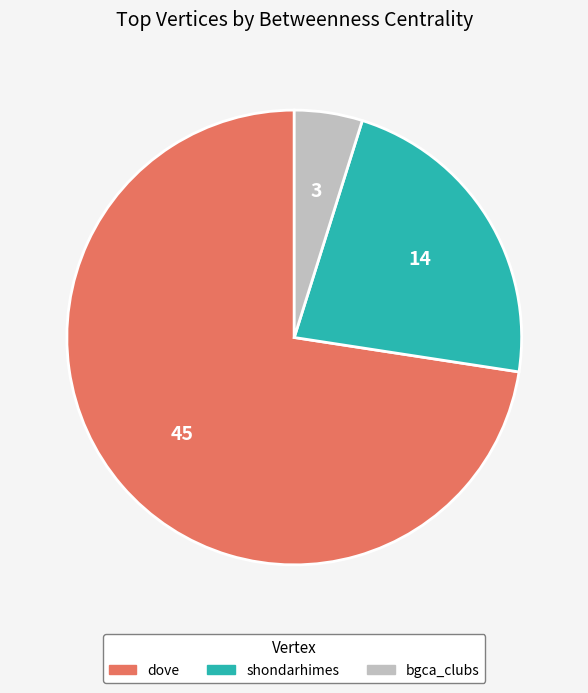

How many slices are in this pie chart?

3